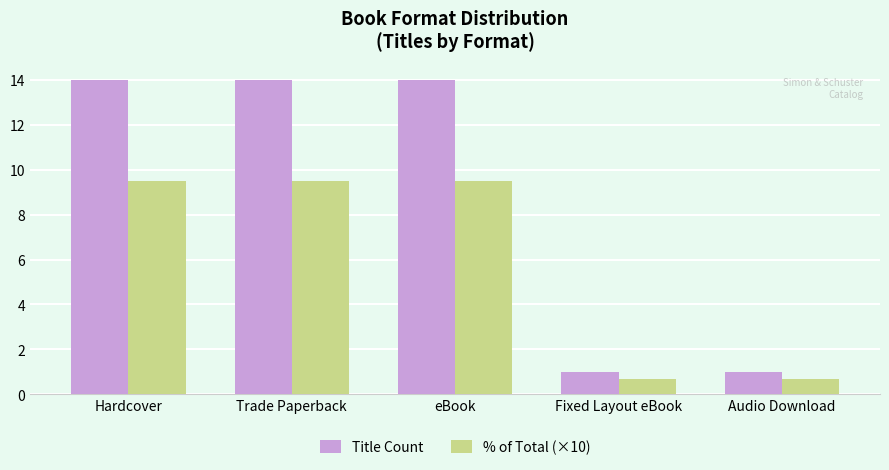

What is the sum of the Title Count values at Fixed Layout eBook and Audio Download?

2.0